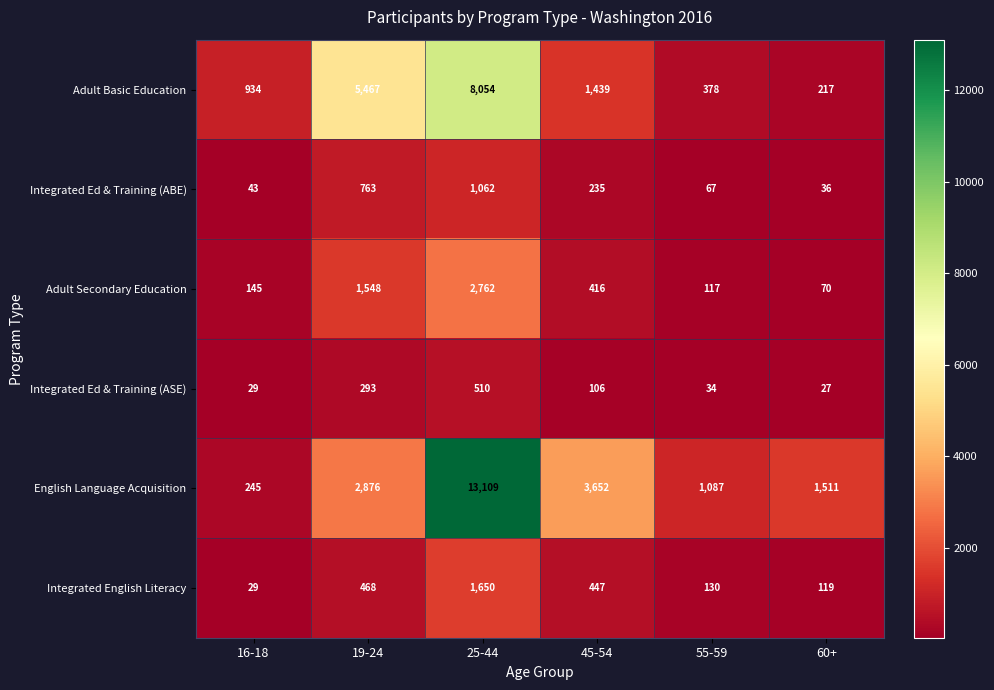

The value of Adult Secondary Education at 55-59 is 41. True or false?

False